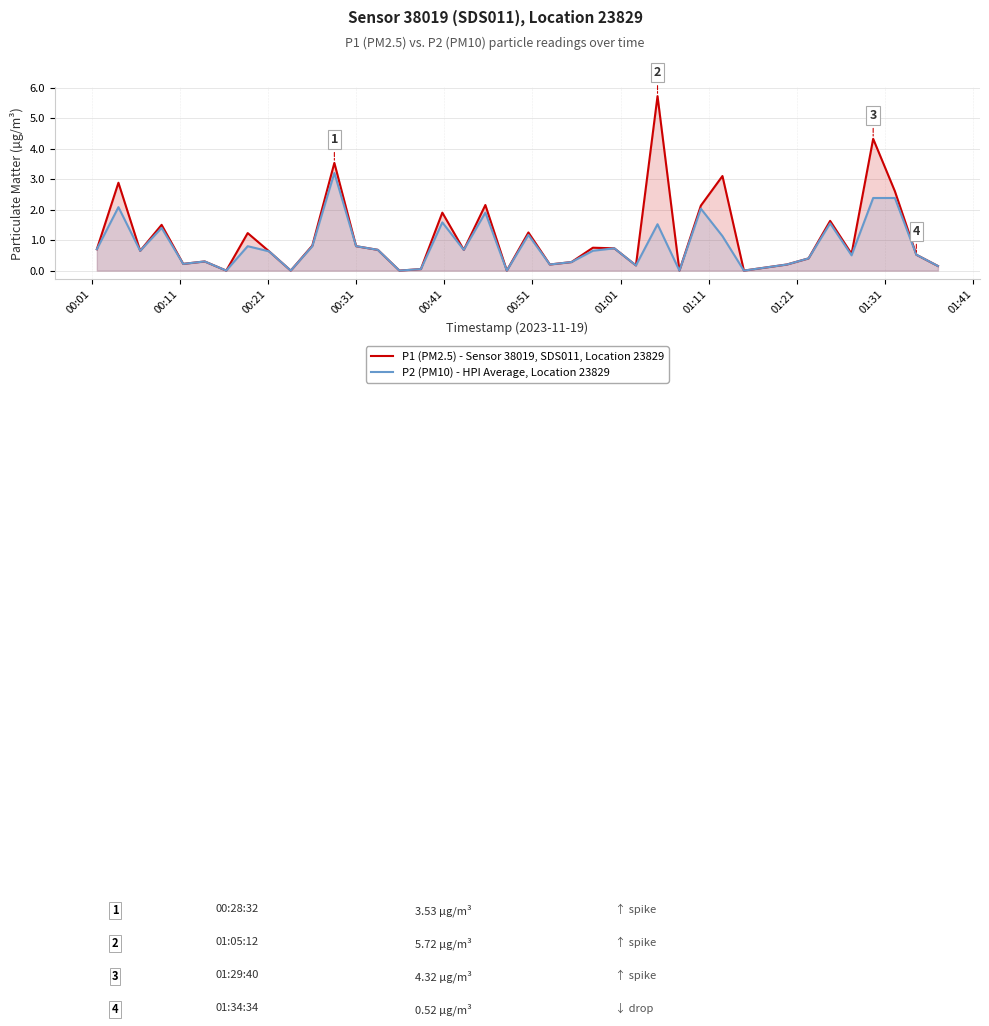

True or false: P1 (PM2.5) - Sensor 38019, SDS011, Location 23829 and P2 (PM10) - HPI Average, Location 23829 intersect in this chart.

False